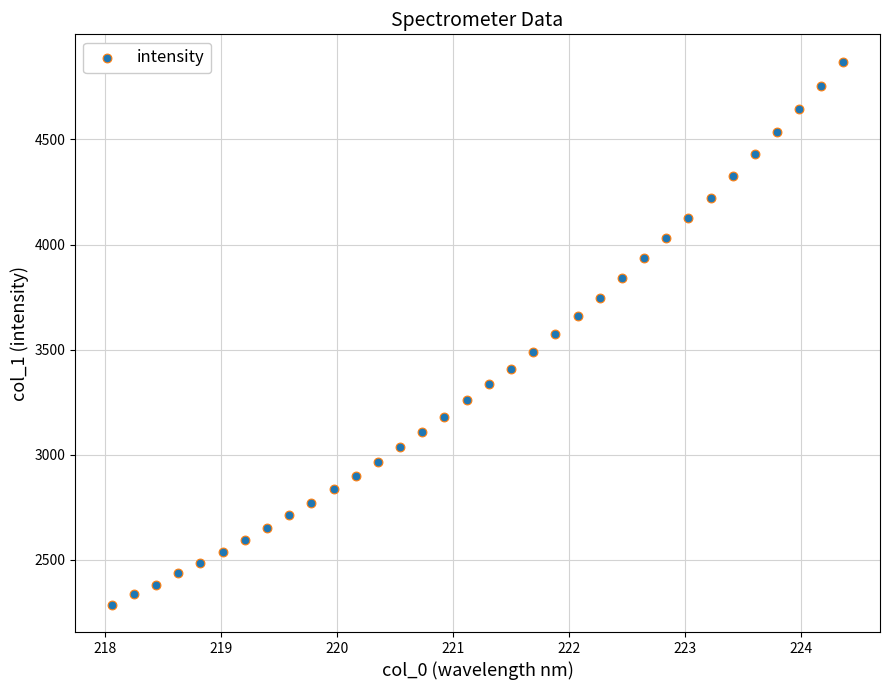

What is the range of X values (max minus min)?

6.3